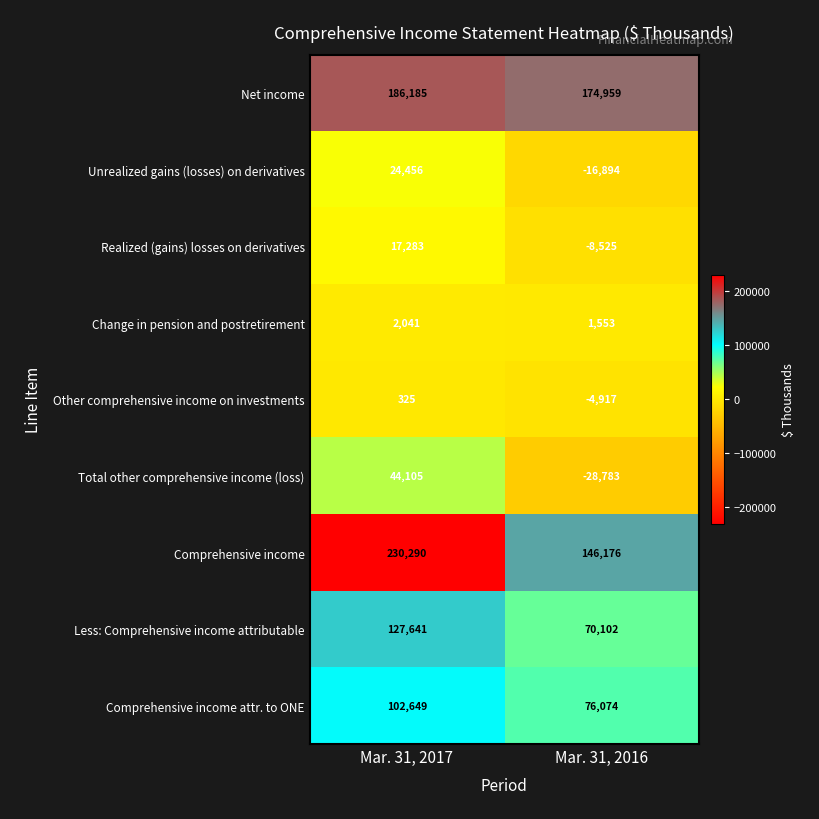

What is the sum of all Total other comprehensive income (loss) values?

15322